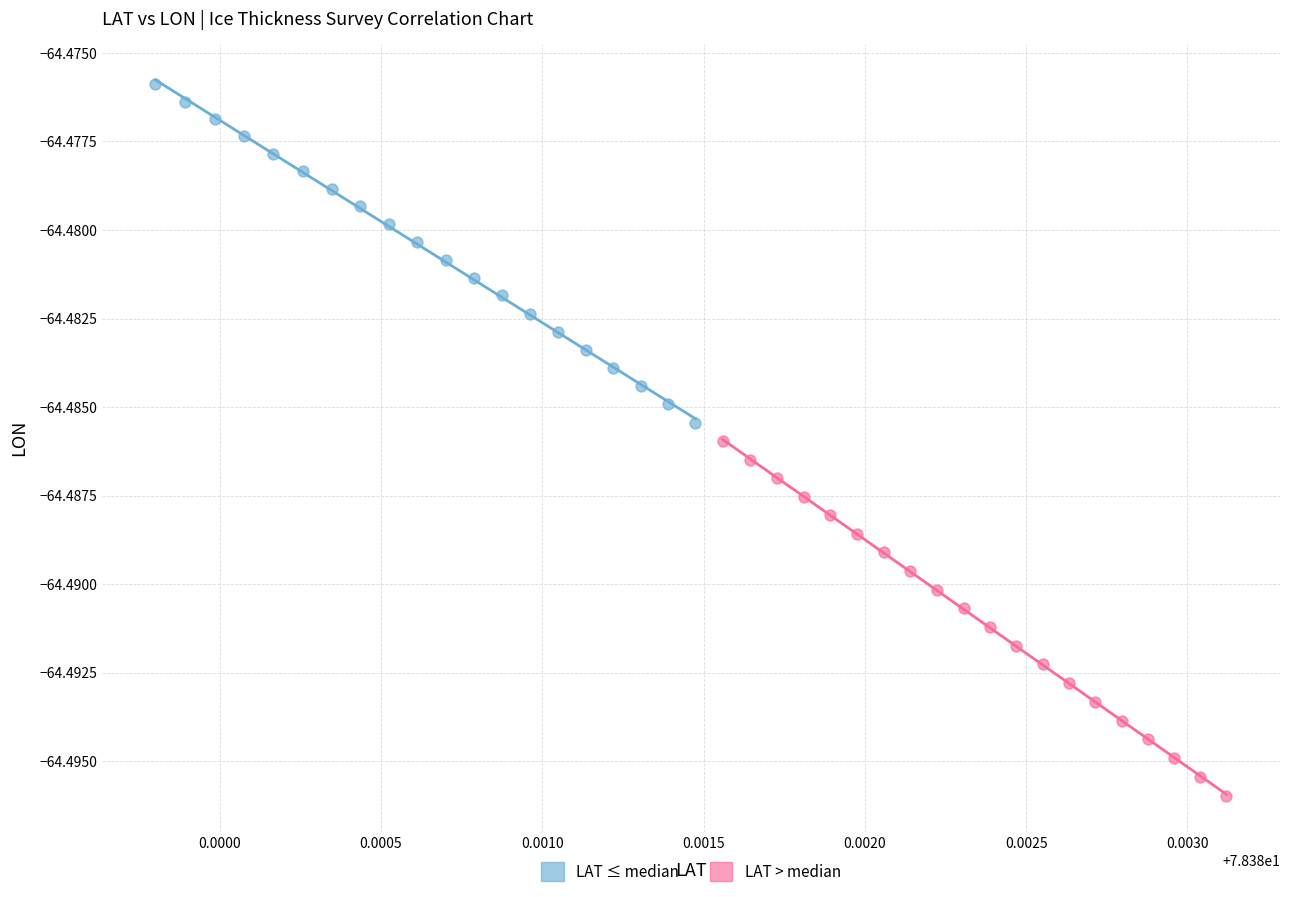

Which series contains the highest Y value?

LAT ≤ median